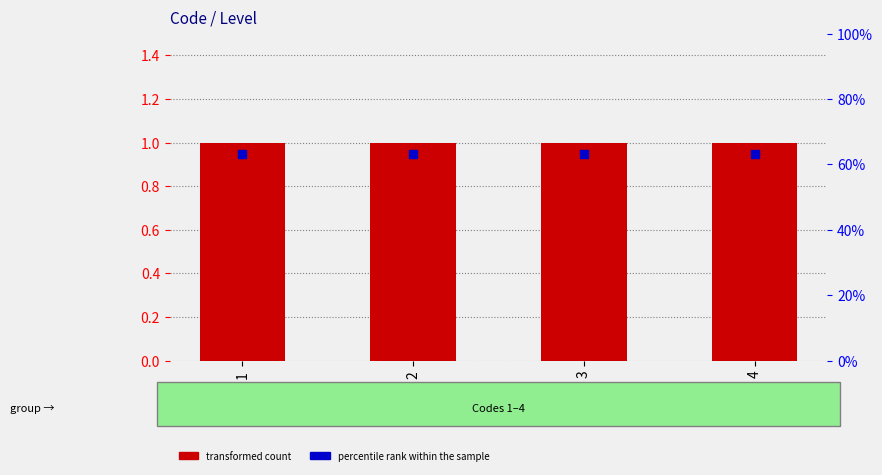

Which series has the largest Y range (max minus min)?

transformed count